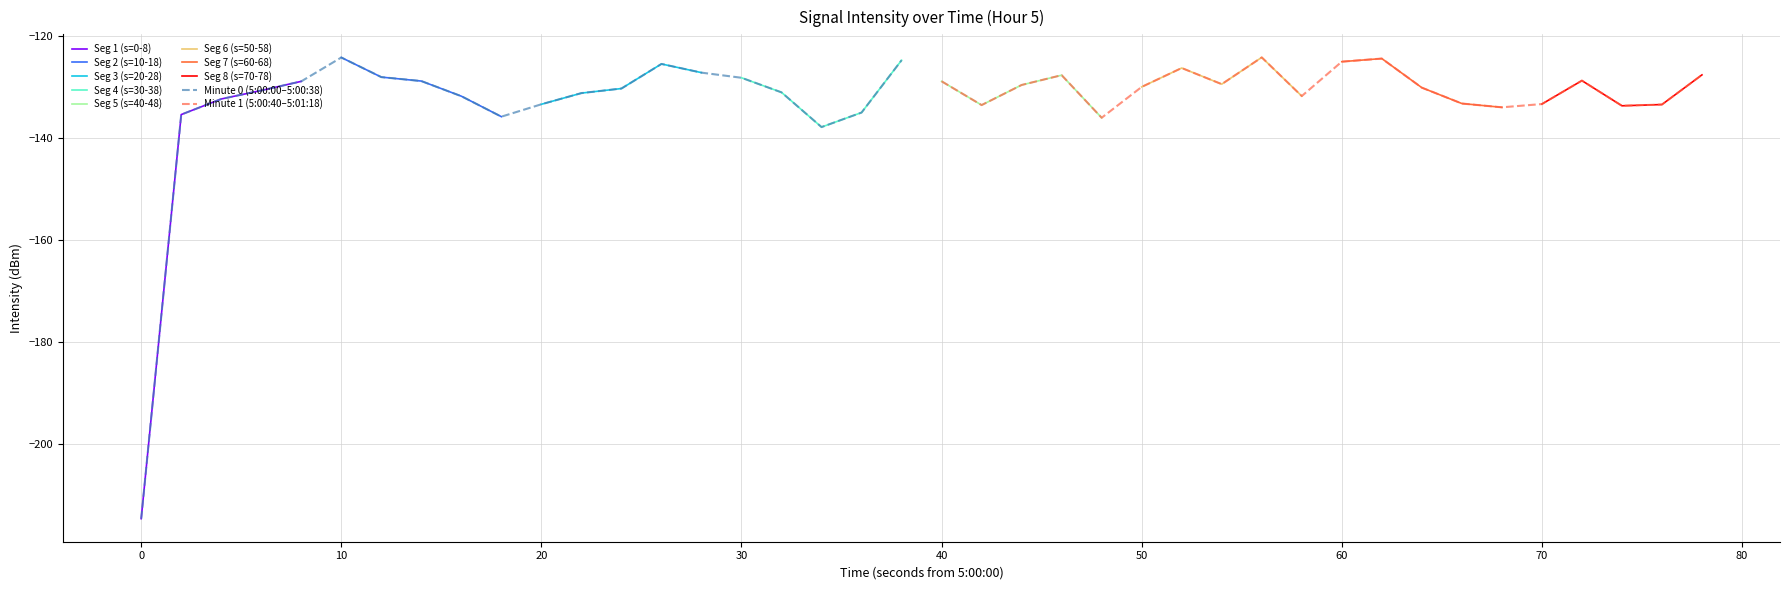

Is it true that Minute 0 (5:00:00–5:00:38) equals -214.6 at 0?

True